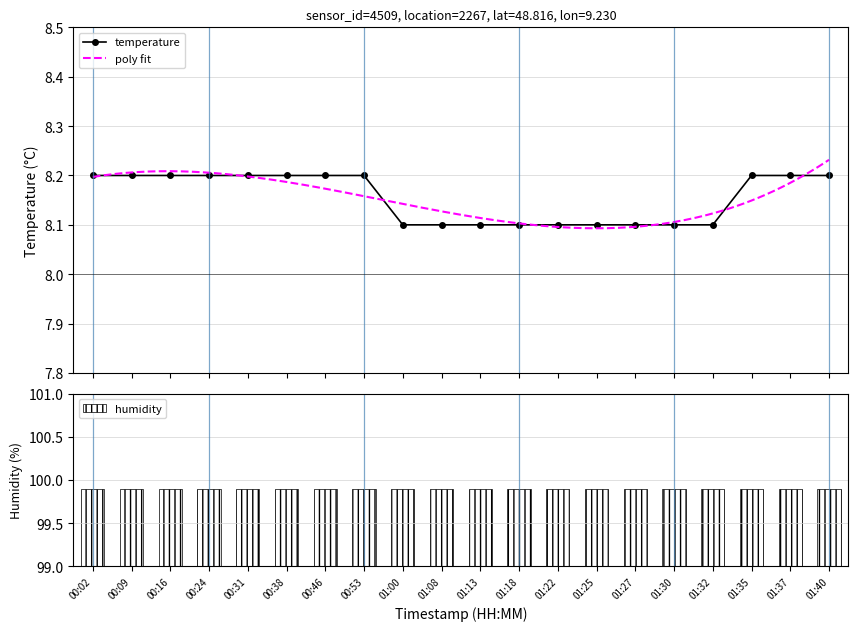

At which label is the value closest to 8?

01:00